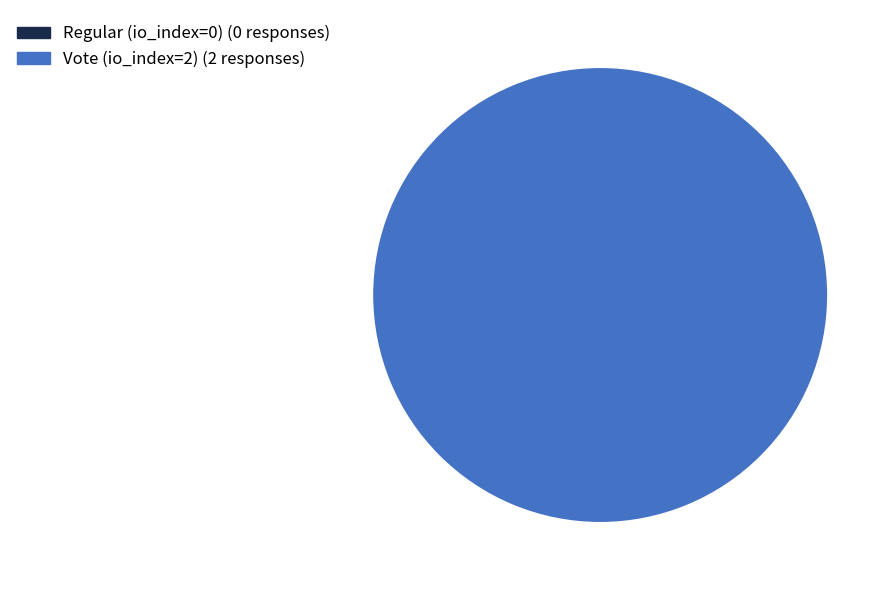

Is Vote (io_index=2) the majority of the pie?

Yes